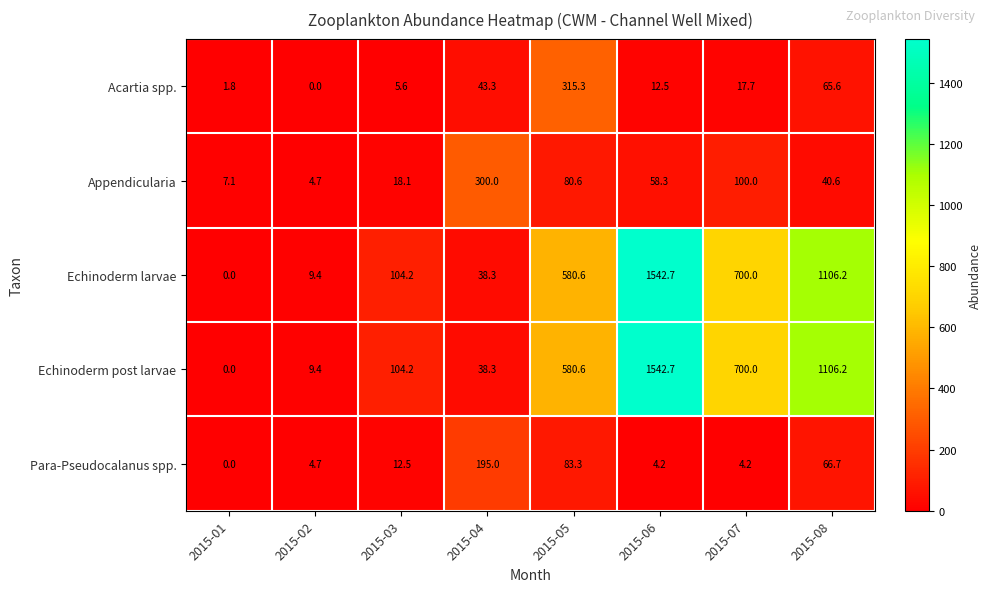

How many series are shown in this chart?

5